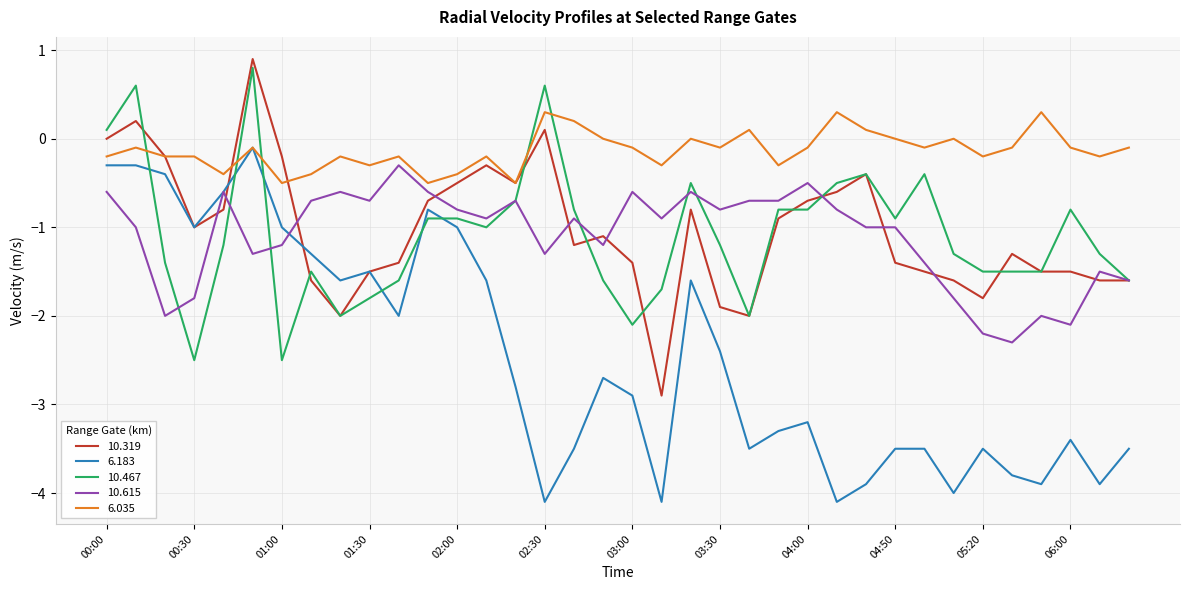

What is the minimum value for 10.467?

-2.5